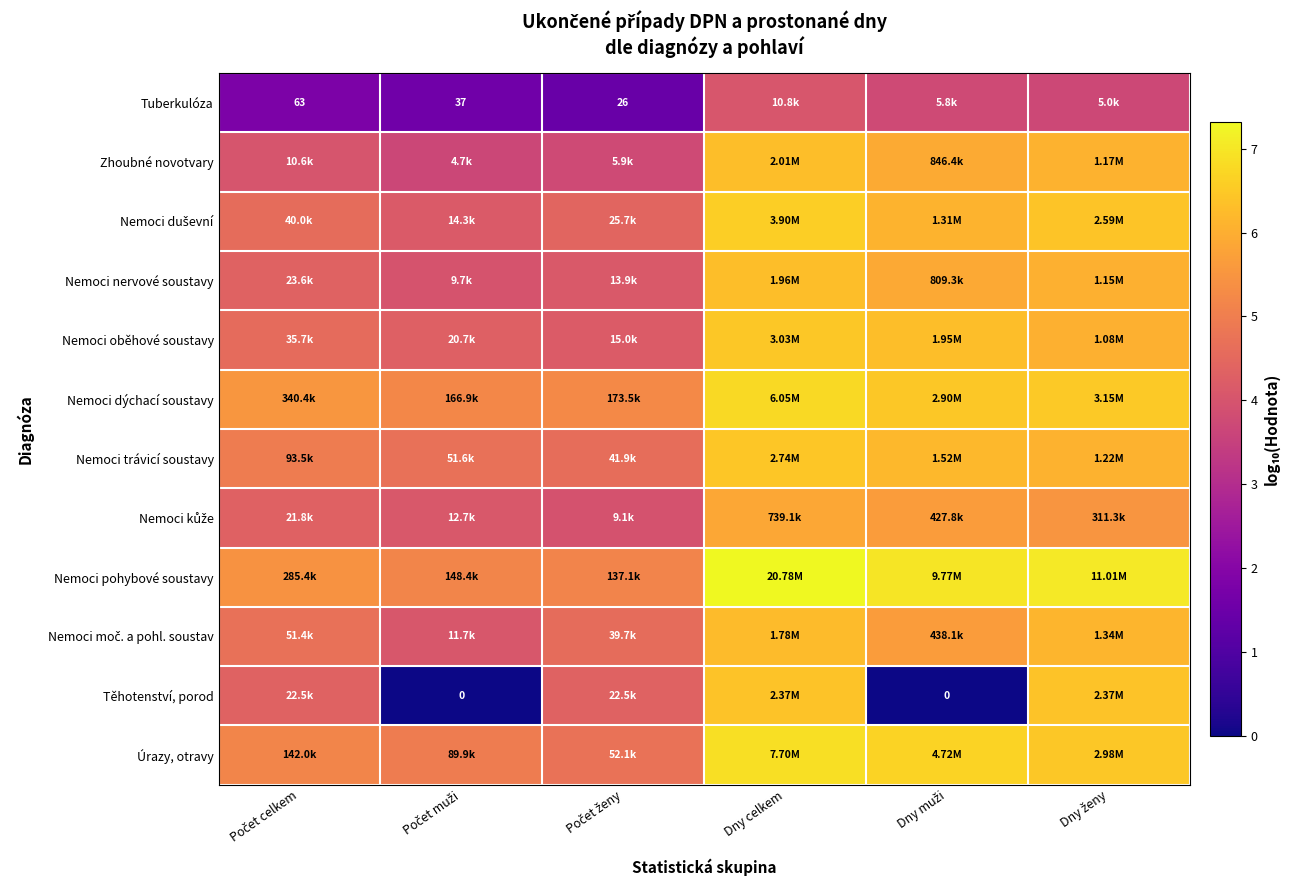

At Dny ženy, list the series in order from smallest to largest.

Tuberkulóza, Nemoci kůže, Nemoci oběhové soustavy, Nemoci nervové soustavy, Zhoubné novotvary, Nemoci trávicí soustavy, Nemoci moč. a pohl. soustav, Těhotenství, porod, Nemoci duševní, Úrazy, otravy, Nemoci dýchací soustavy, Nemoci pohybové soustavy